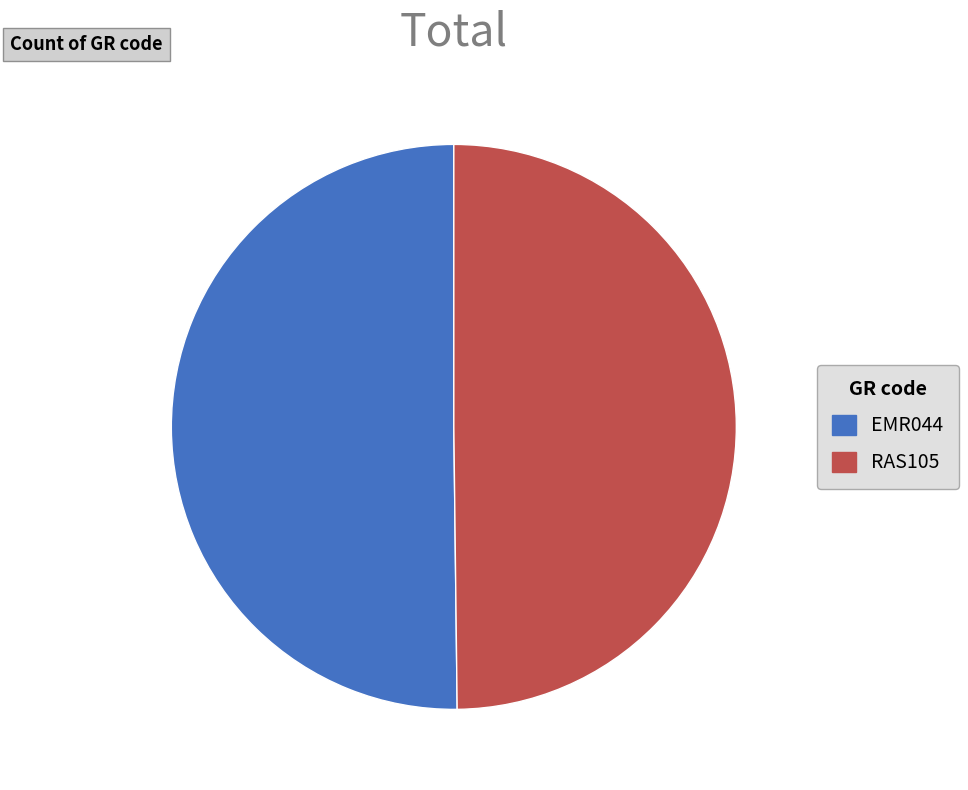

Approximately how many times larger is the value at RAS105 compared to EMR044?

1.0